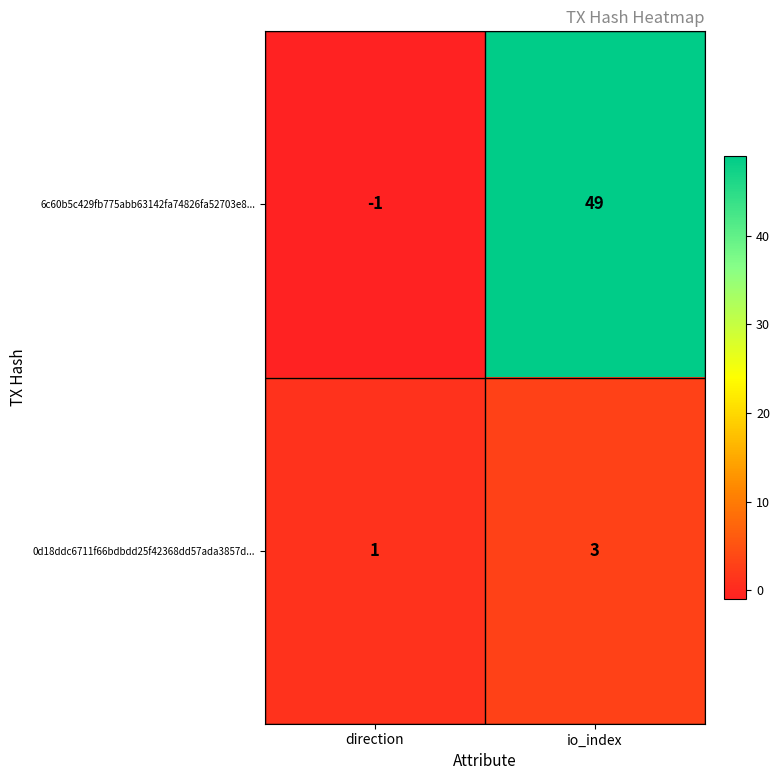

Reading left to right, extract all data points from this chart.

6c60b5c429fb775abb63142fa74826fa52703e8...: direction=-1	io_index=49
0d18ddc6711f66bdbdd25f42368dd57ada3857d...: direction=1	io_index=3